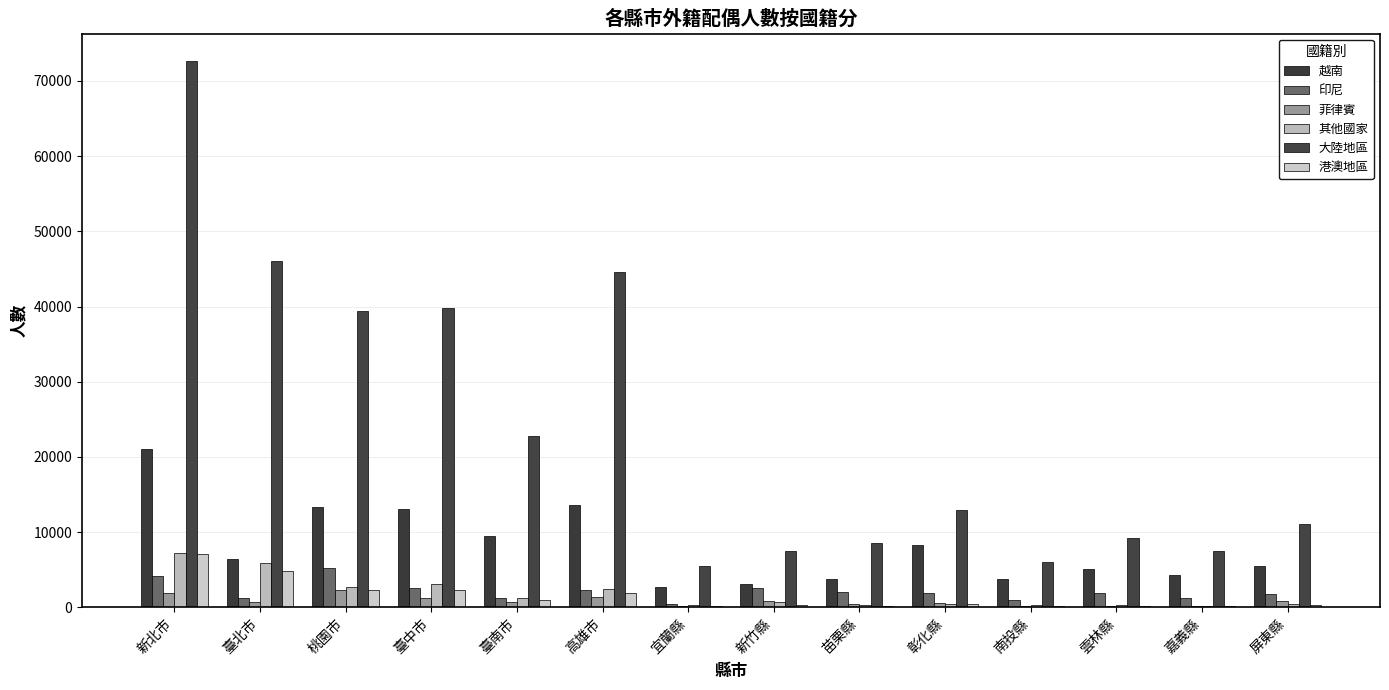

Where does the 越南 series first go above 6399?

新北市